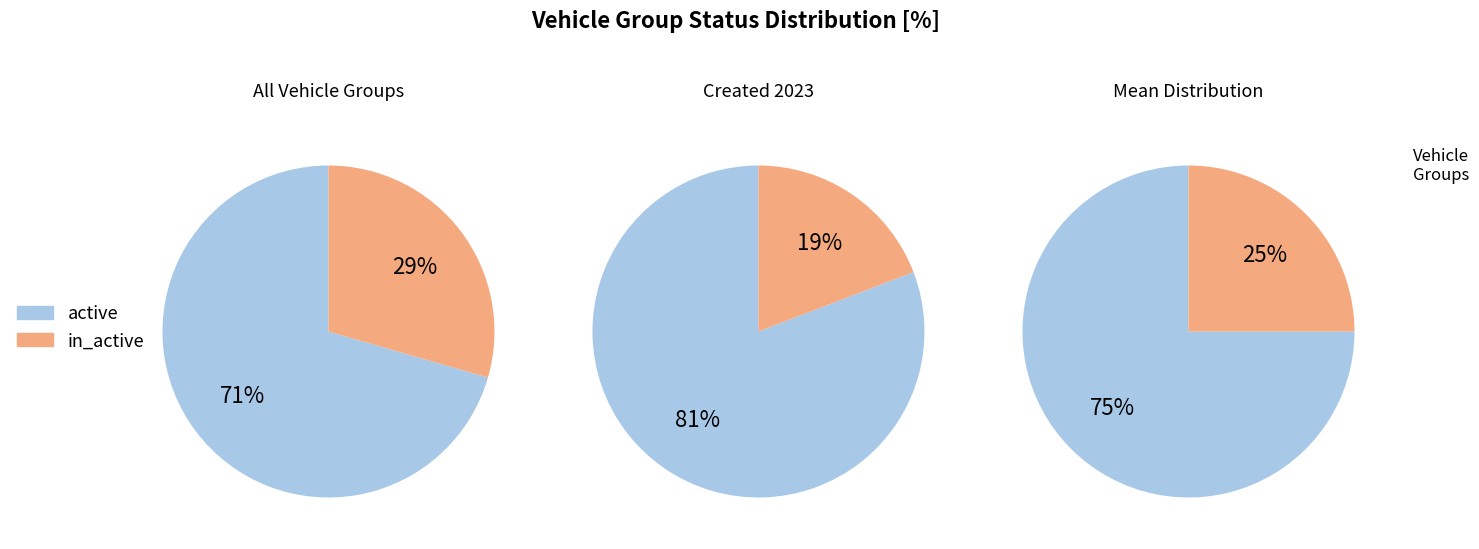

Rank the categories by value from highest to lowest.

active, in_active